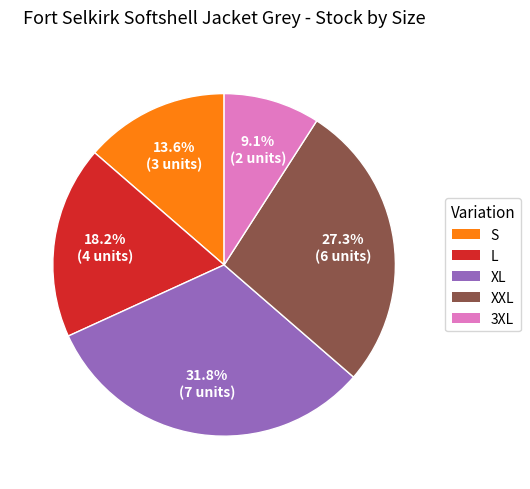

The S slice represents 3% of the pie. True or false?

False